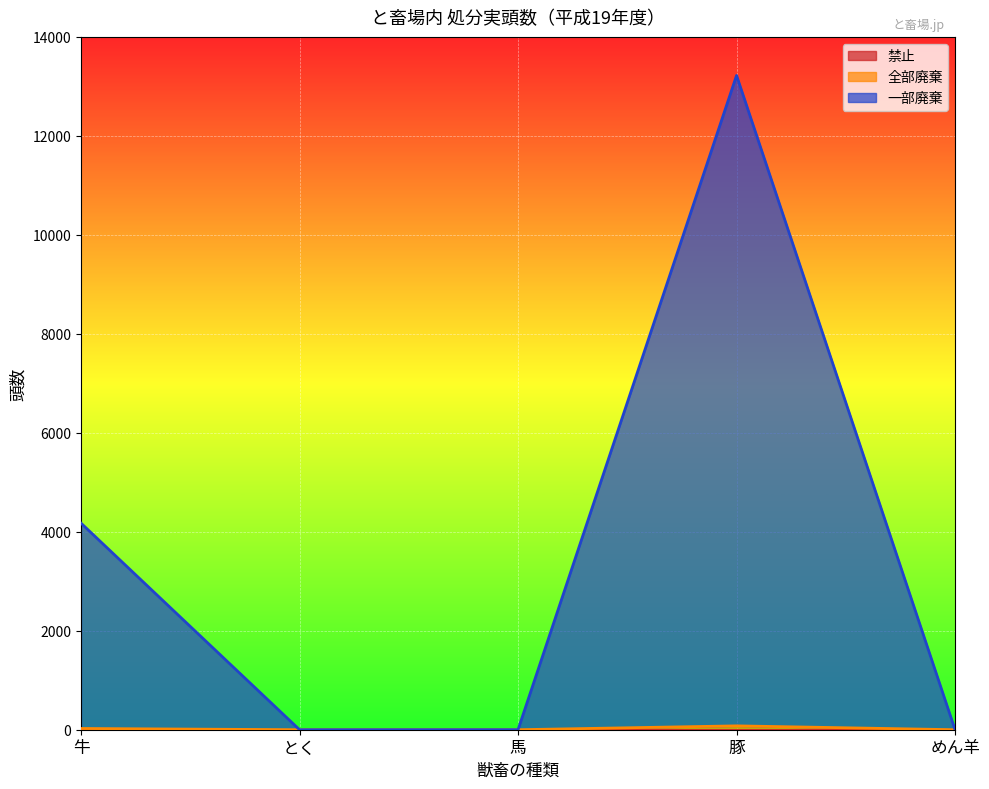

How many data points in 一部廃棄 are above 1?

2